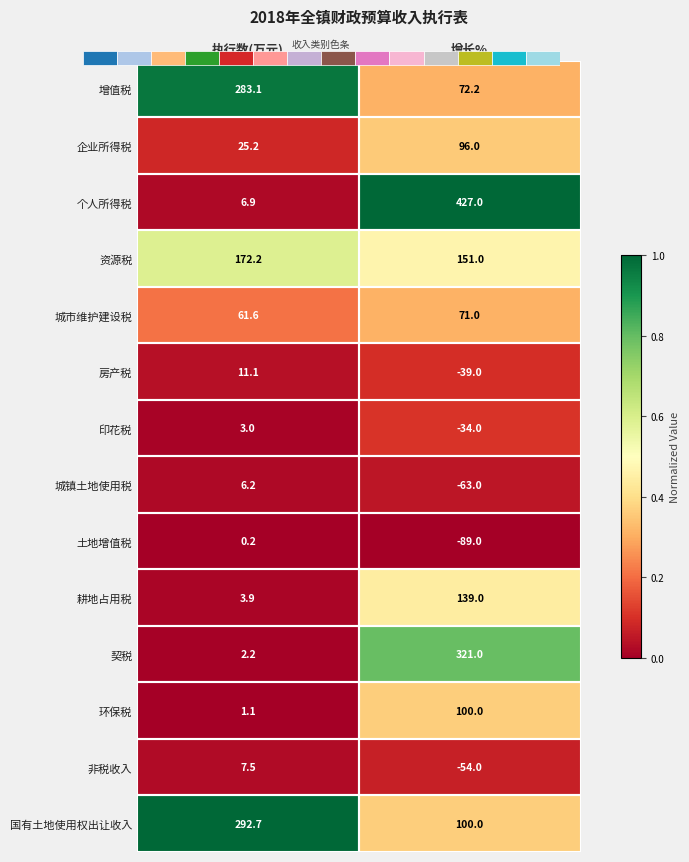

The value of 资源税 at 增长% is 0.2. True or false?

False